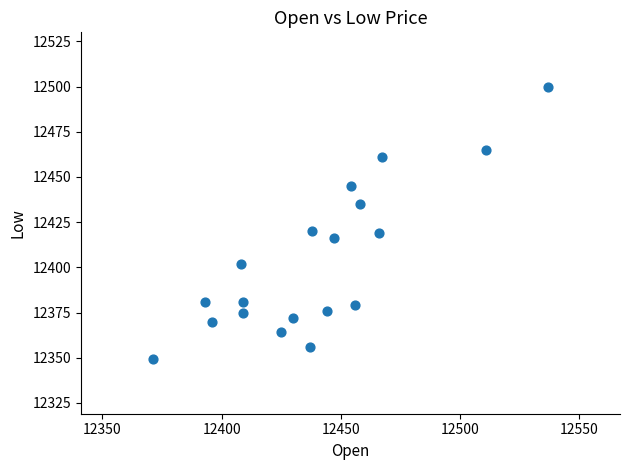

What is the range of X values (max minus min)?

166